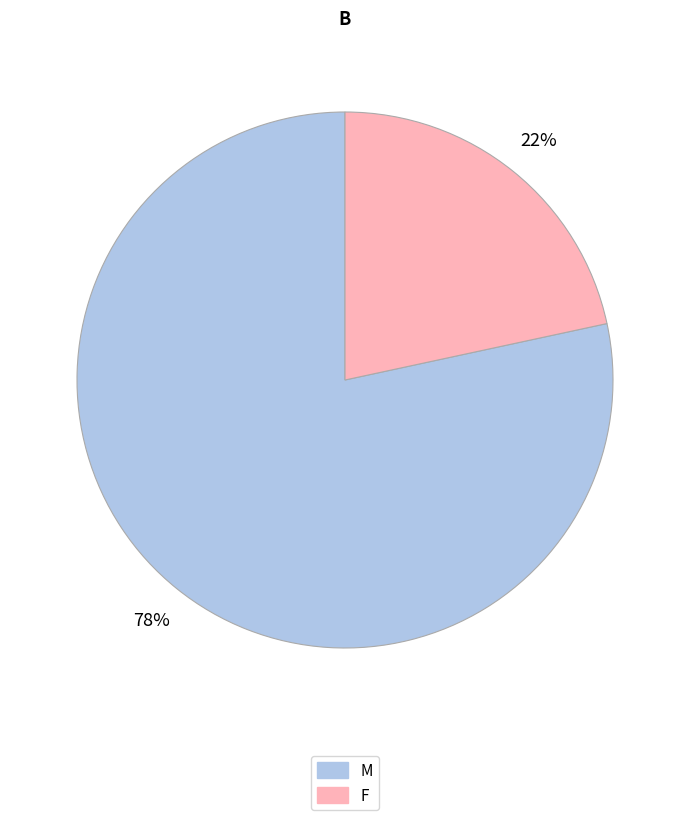

Do F and M together represent more than half of the pie?

Yes